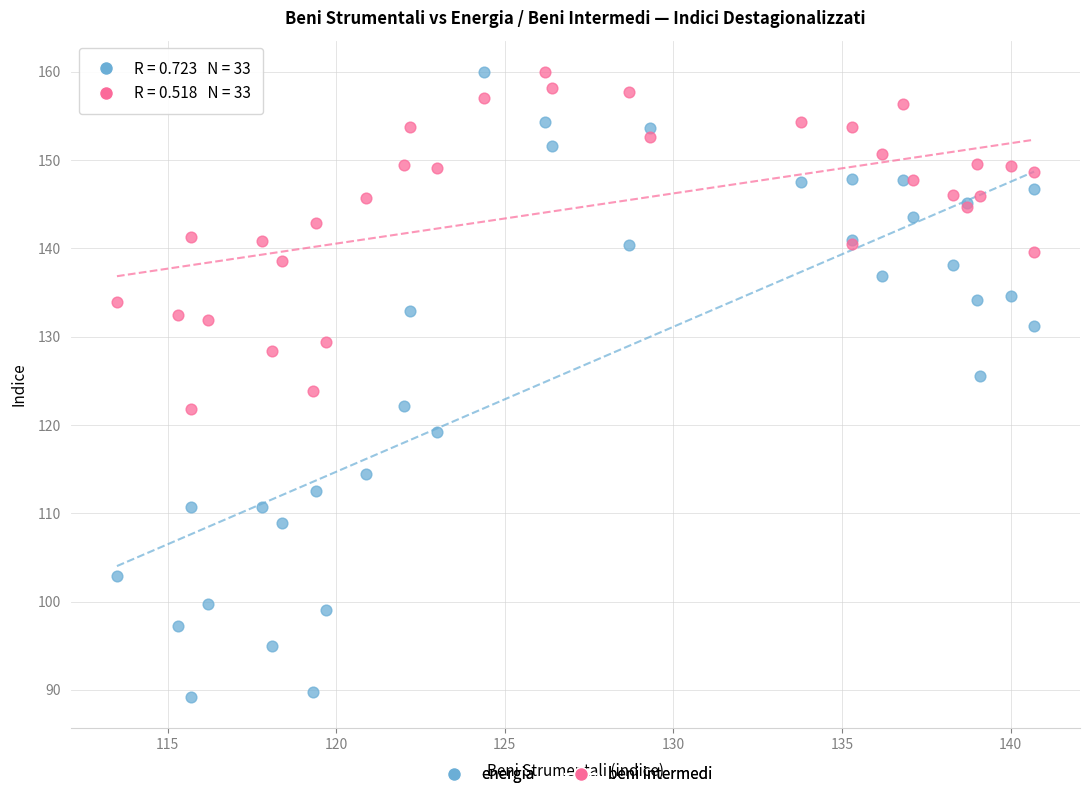

Which series has the largest Y range (max minus min)?

energia